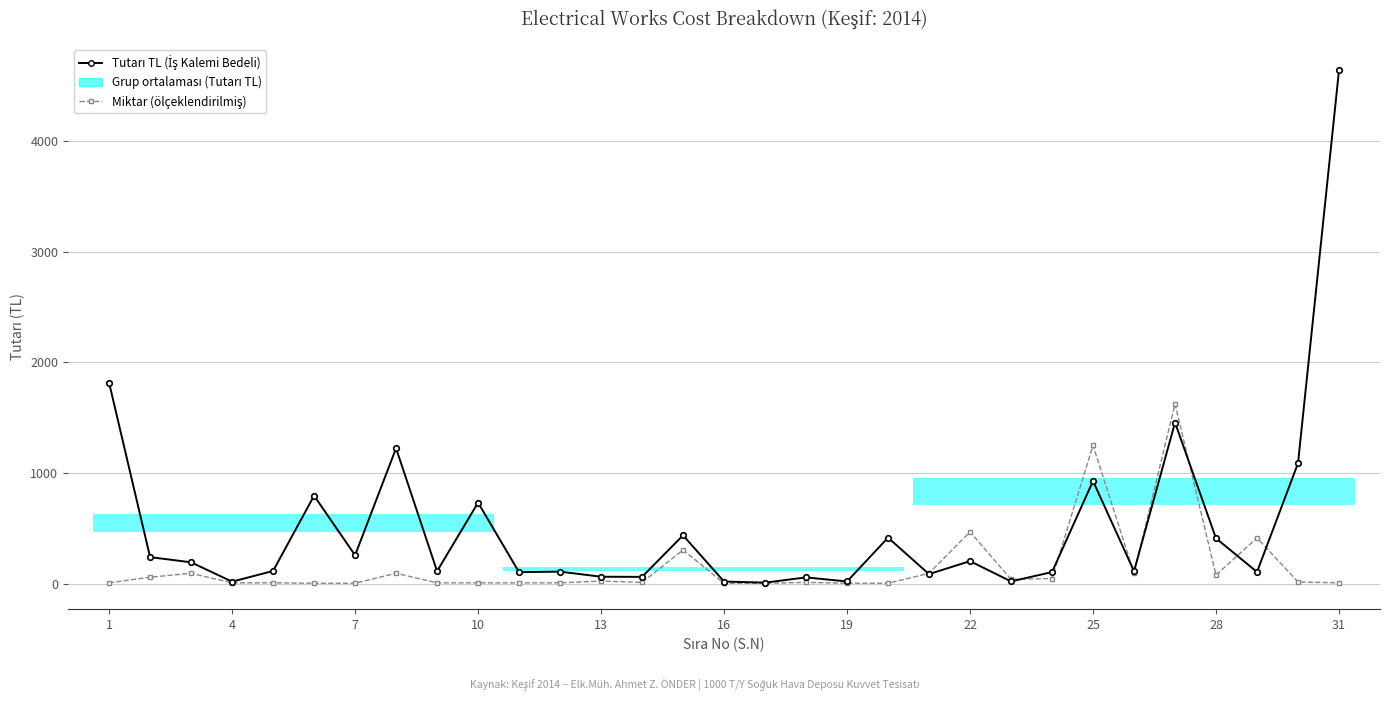

Is this an area chart (filled region under the line)?

No